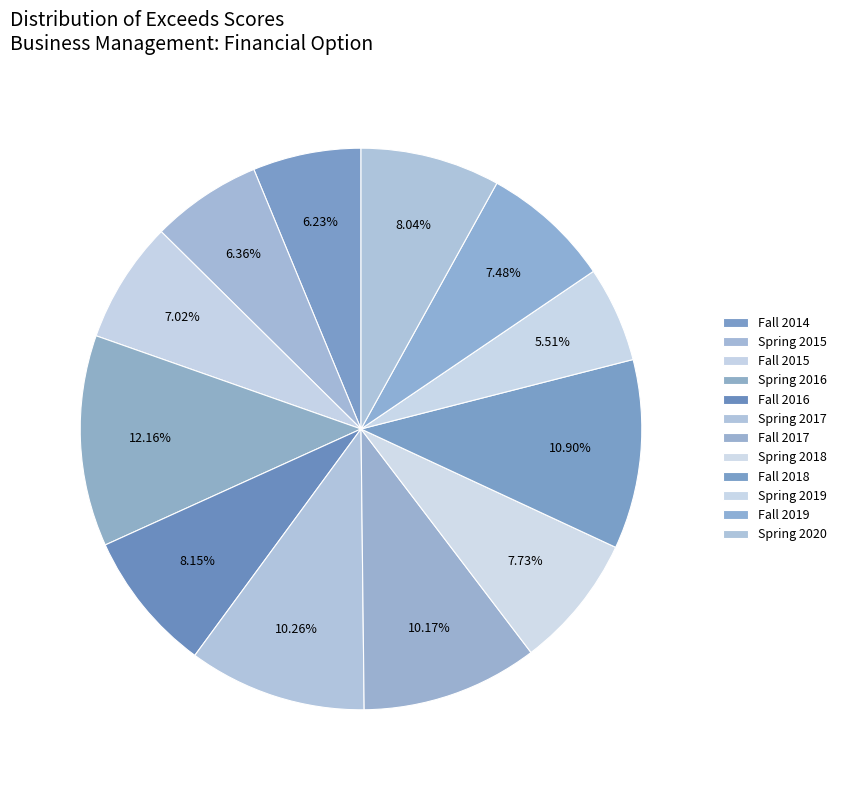

The Spring 2020 slice represents 8% of the pie. True or false?

True